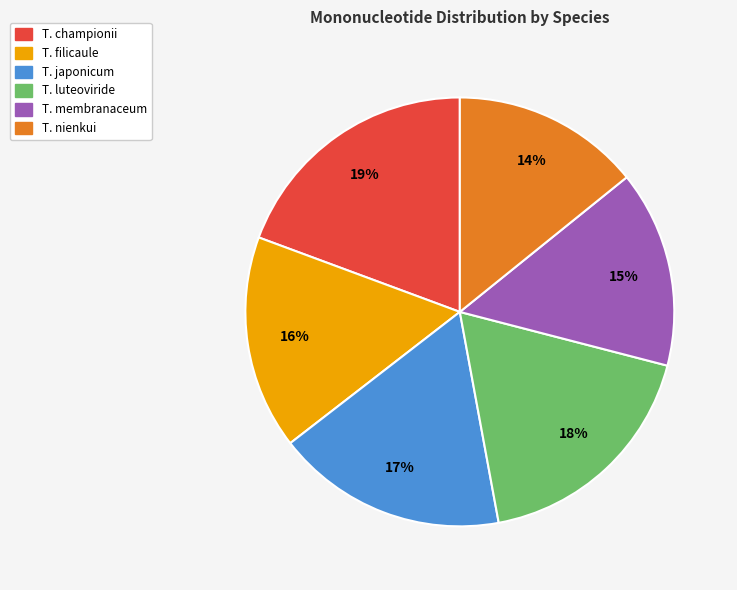

The T. championii slice represents 5% of the pie. True or false?

False